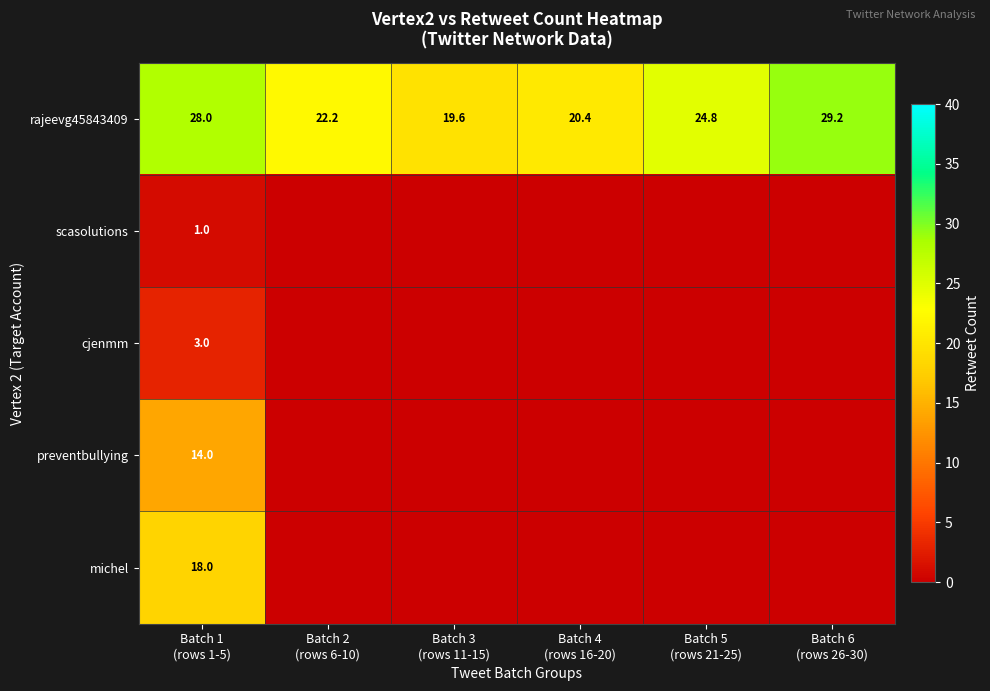

What is the difference between the highest and lowest values at Batch 1
(rows 1-5)?

27.0